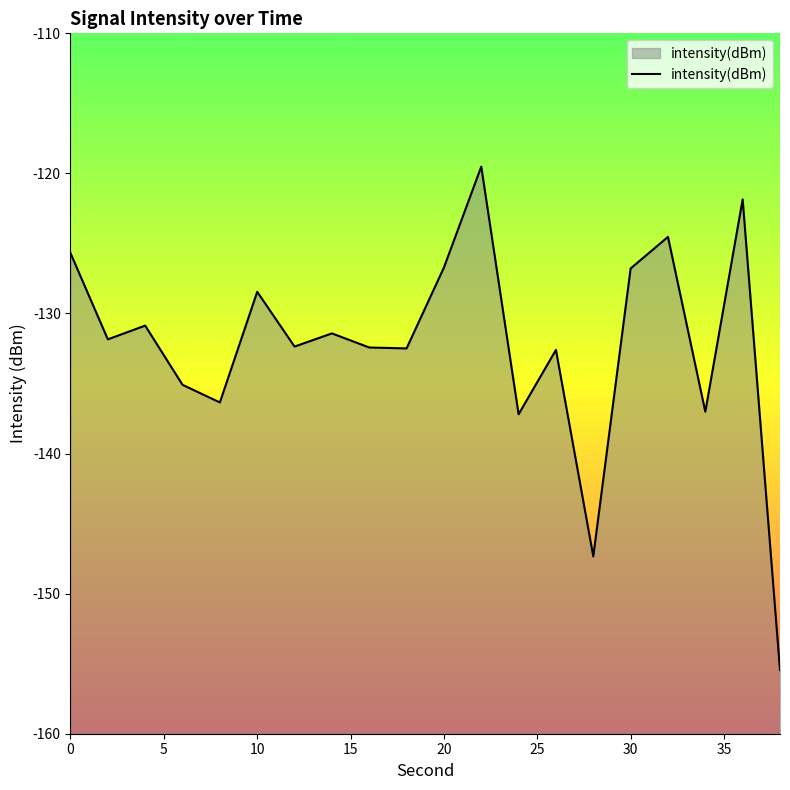

What is the difference between the values at 20 and 0?

1.0